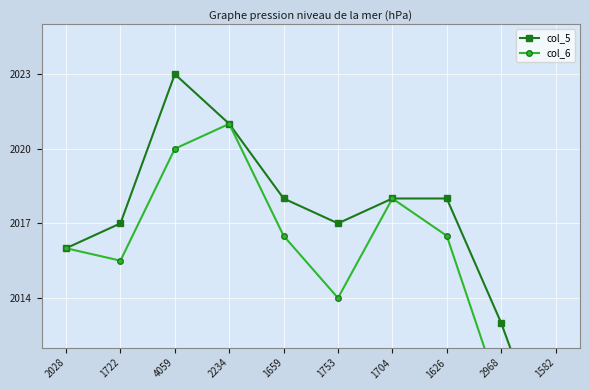

What is the value of the col_6 point at the 10th from the left?

2007.0